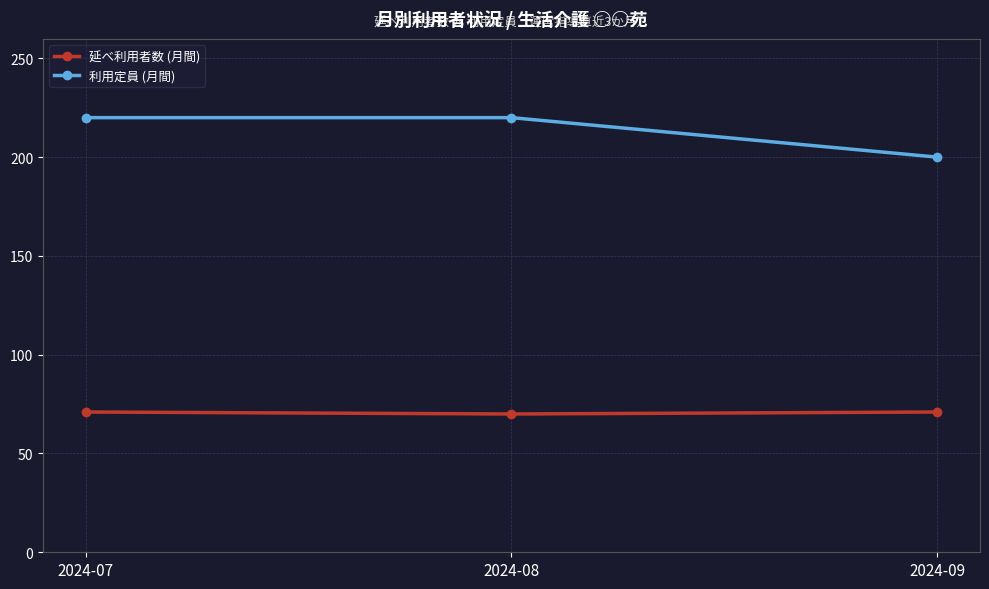

The value of 利用定員 (月間) at 2024-07 is 348. True or false?

False